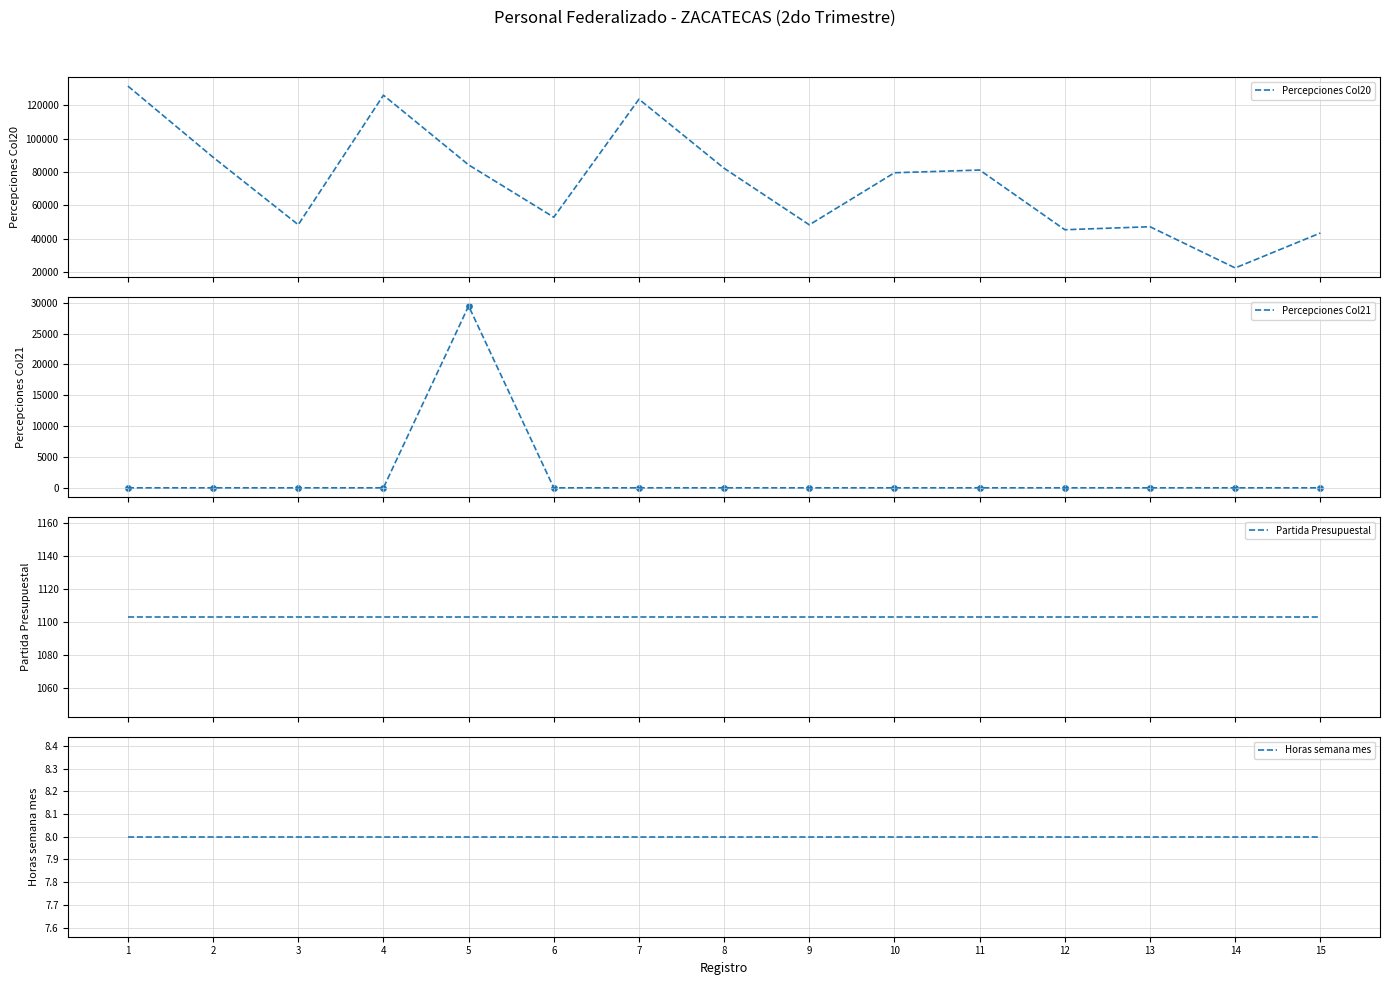

What are all the series names shown in the legend?

Percepciones Col20, Percepciones Col21, Partida Presupuestal, Horas semana mes